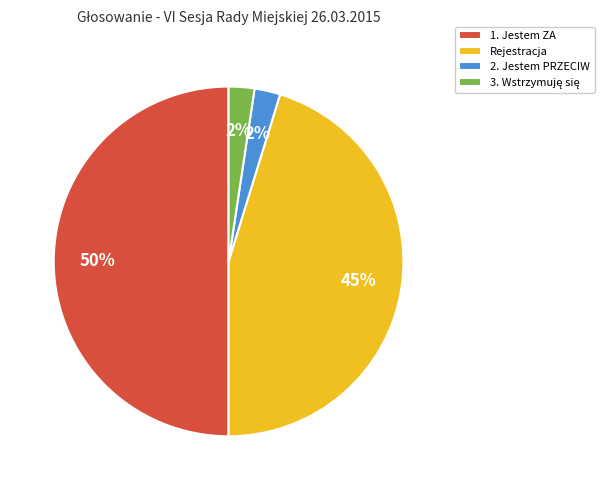

Between Rejestracja and 2. Jestem PRZECIW, which is larger?

Rejestracja